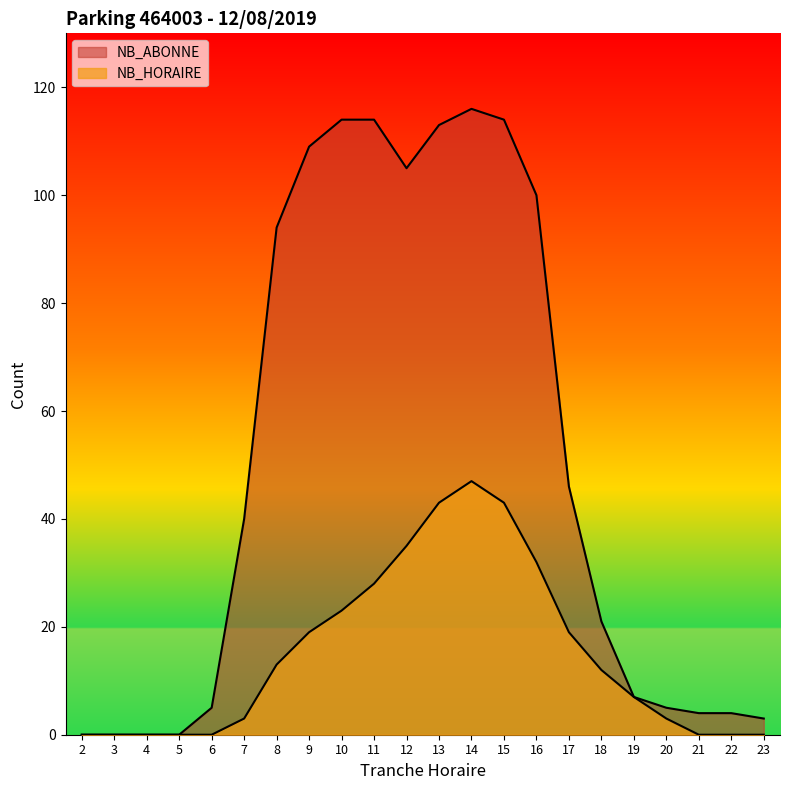

Reading left to right, list all the values displayed in this chart.

NB_HORAIRE: 0	0	0	0	0	3	13	19	23	28	35	43	47	43	32	19	12	7	3	0	0	0
NB_ABONNE: 0	0	0	0	5	40	94	109	114	114	105	113	116	114	100	46	21	7	5	4	4	3